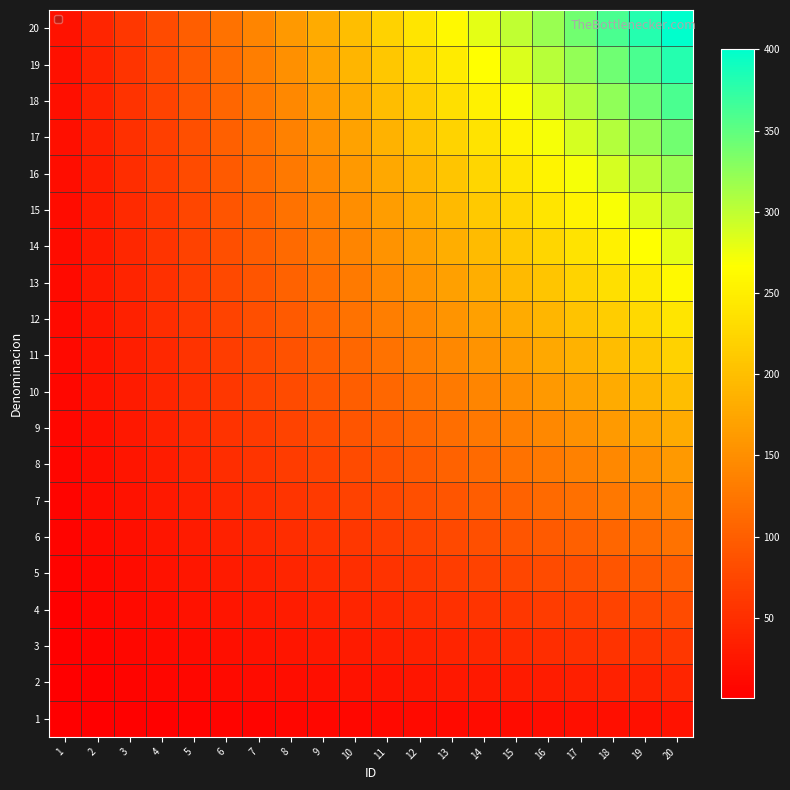

At which category is the sum across all series the highest?

20